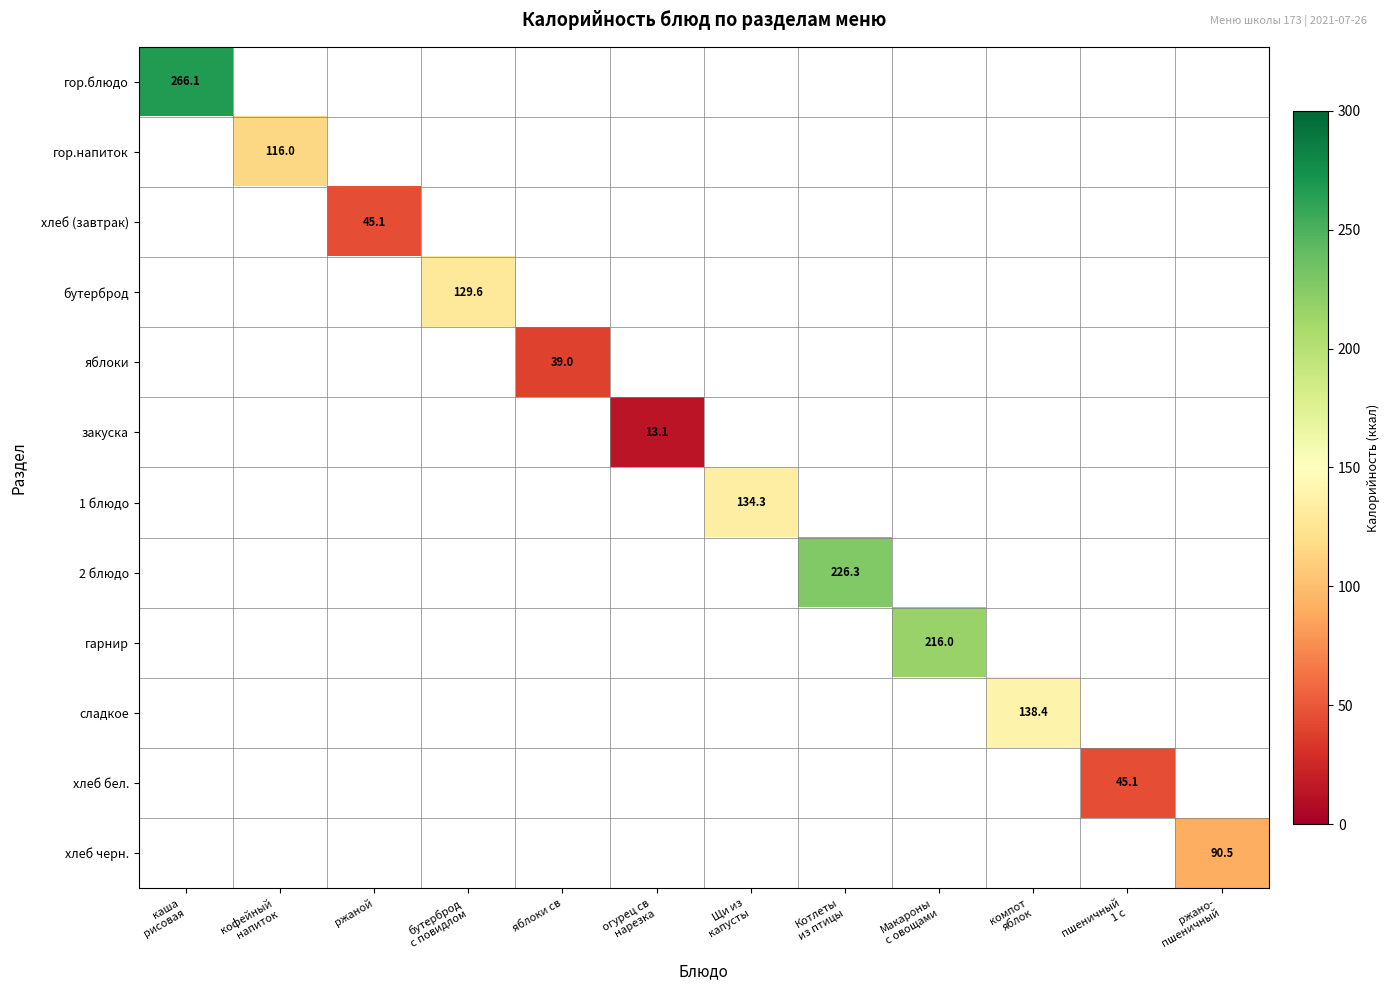

What is the highest value of the хлеб (завтрак) series?

45.1